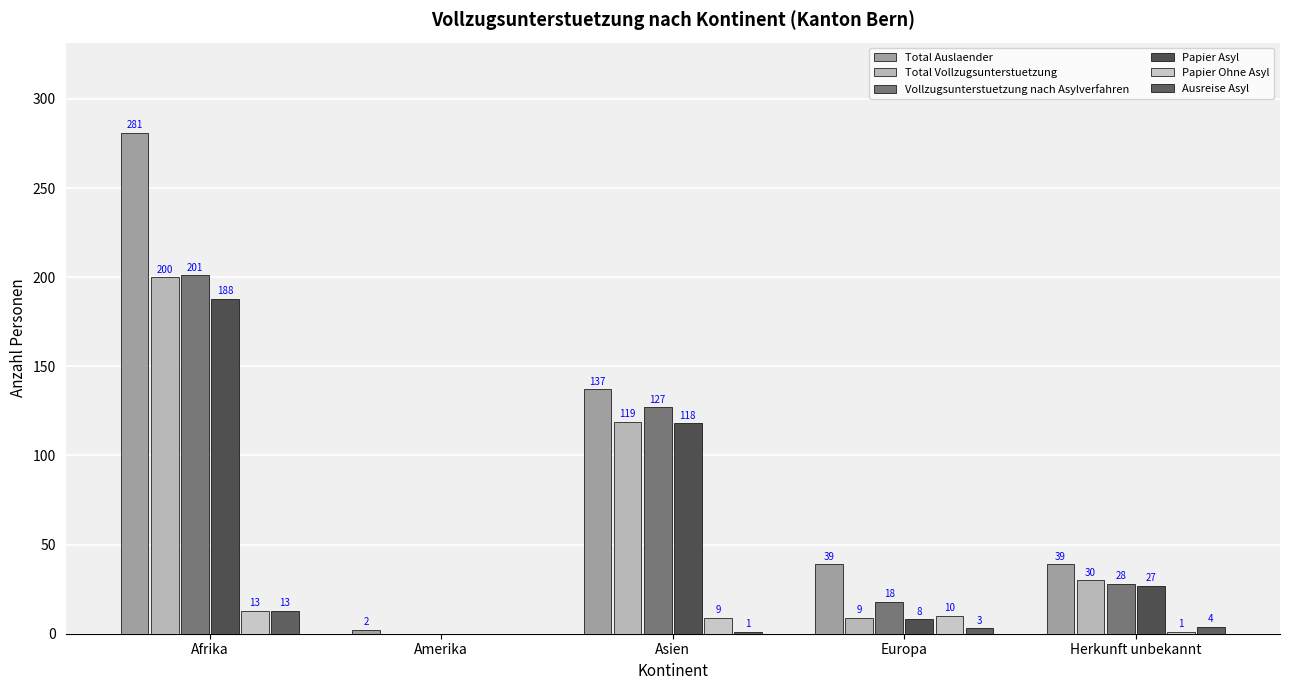

At which category is the sum across all series the highest?

Afrika